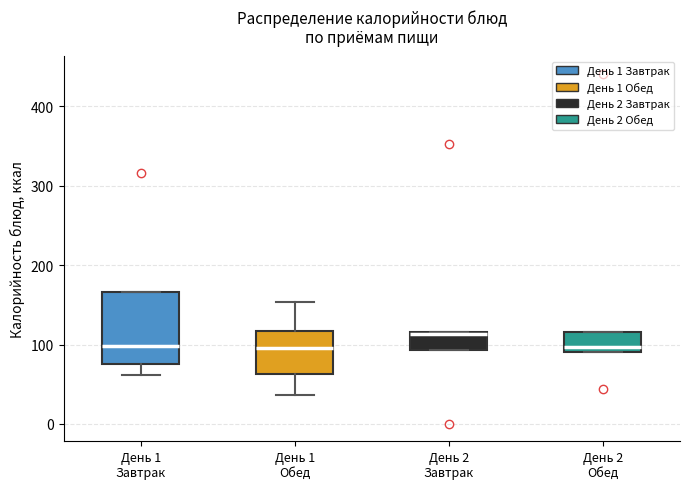

Which box has the highest median line?

День 2 Завтрак